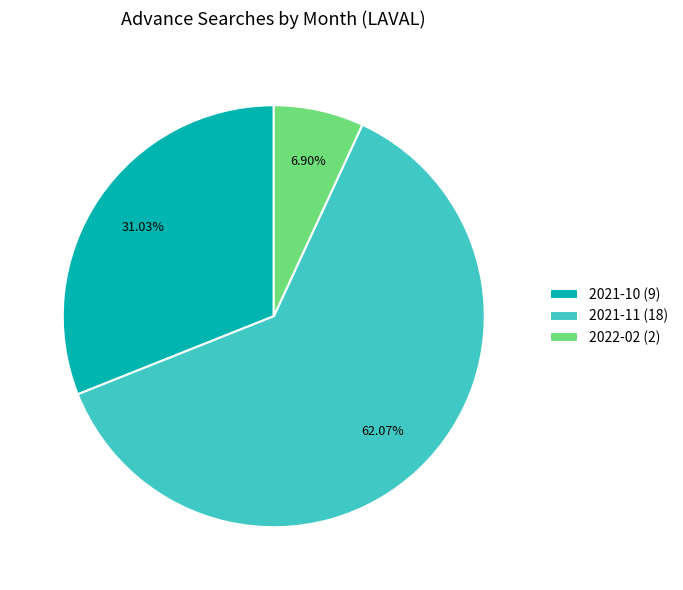

What percentage do 2022-02 and 2021-10 together represent?

37.9%